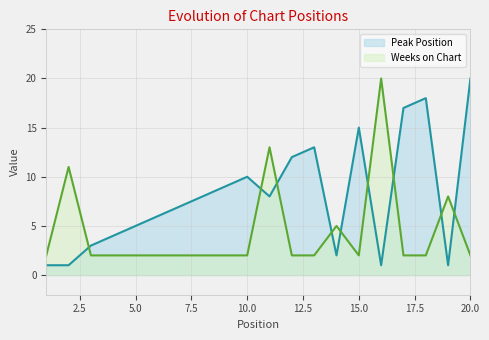

Reading left to right, what are all the values shown in this chart?

Peak Position: 1	1	3	4	5	6	7	8	9	10	8	12	13	2	15	1	17	18	1	20
Weeks on Chart: 2	11	2	2	2	2	2	2	2	2	13	2	2	5	2	20	2	2	8	2